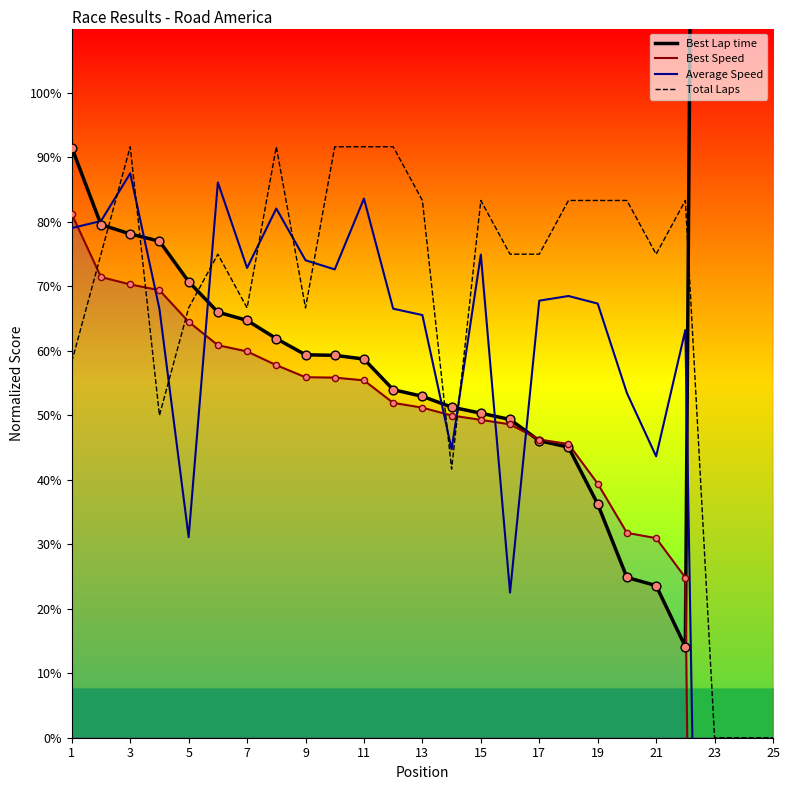

Which series reaches the minimum Y coordinate?

Best Speed